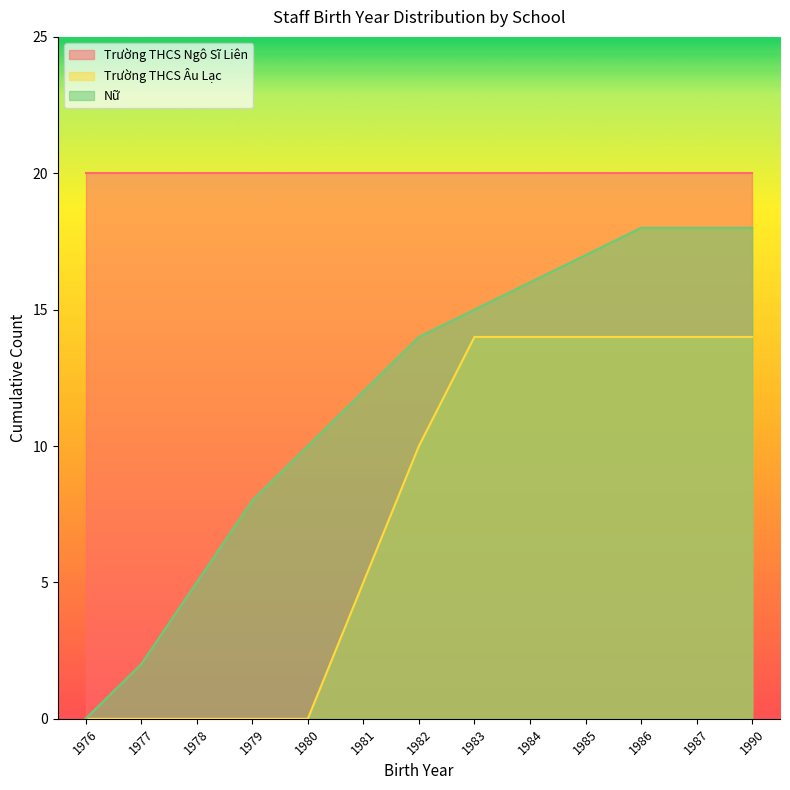

What is the spread (max minus min) of values at 1982?

10